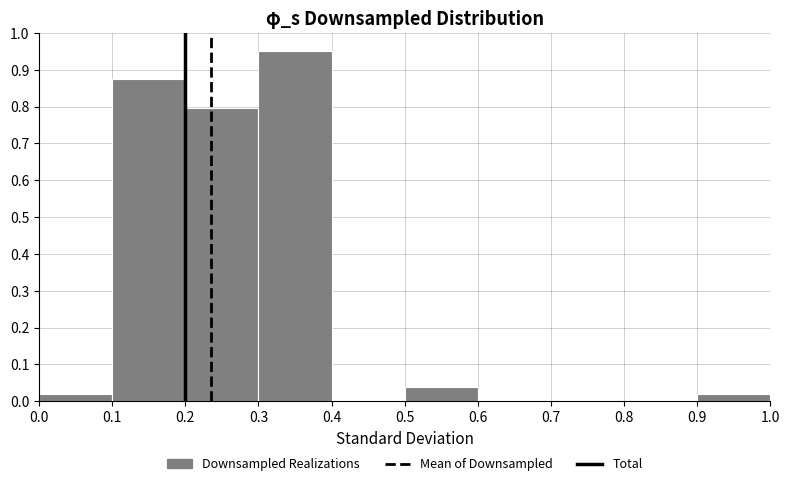

What is the height of the bar covering 0.3 to 0.4 on the x-axis? The values are not printed on the chart, so give them approximately, as read against the axis.

0.95